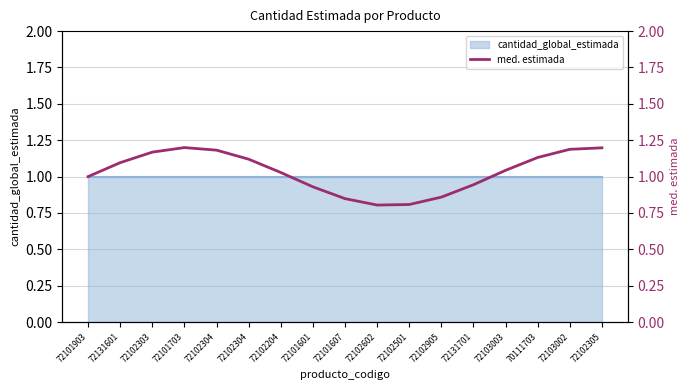

At which category does the chart reach its minimum across all series?

72102602